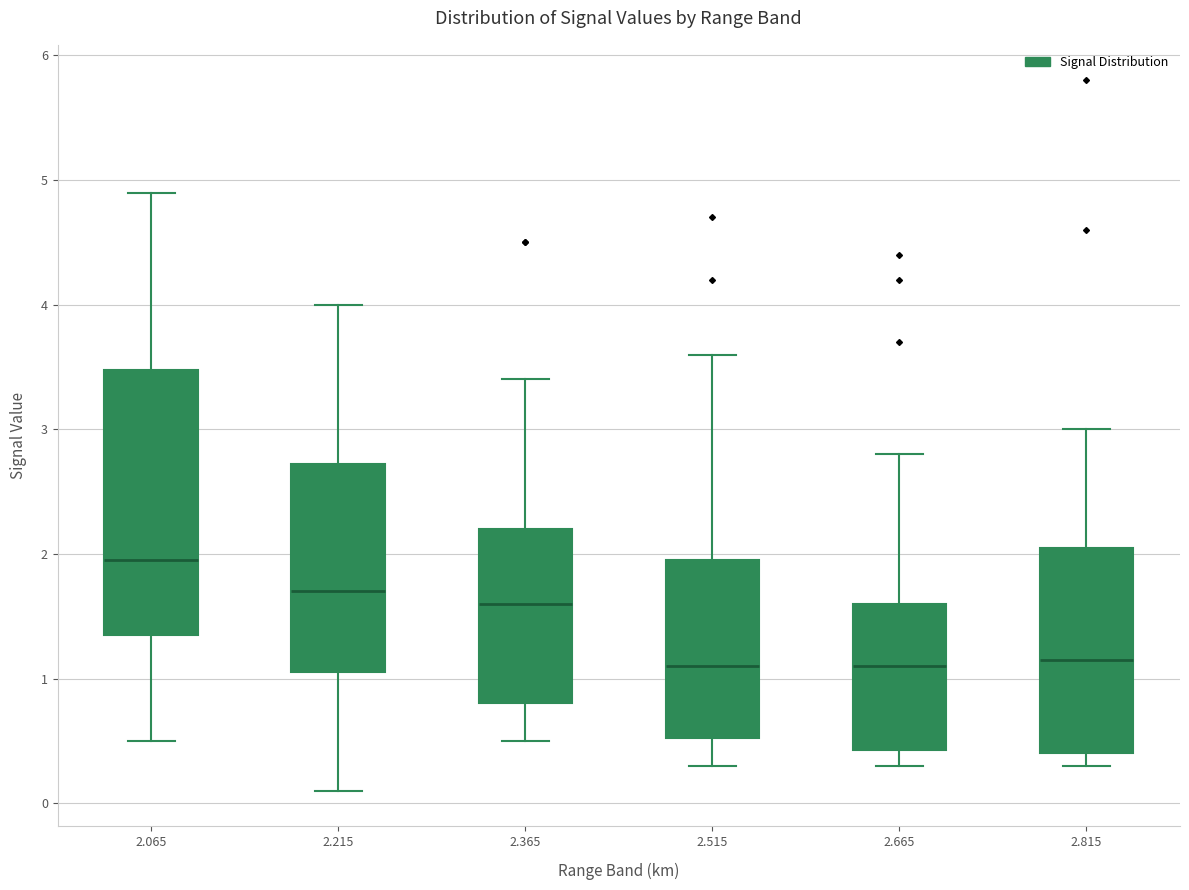

Where is the lower edge of the box at x = 2.065 on the y-axis? The values are not printed on the chart, so give them approximately, as read against the axis.

1.4